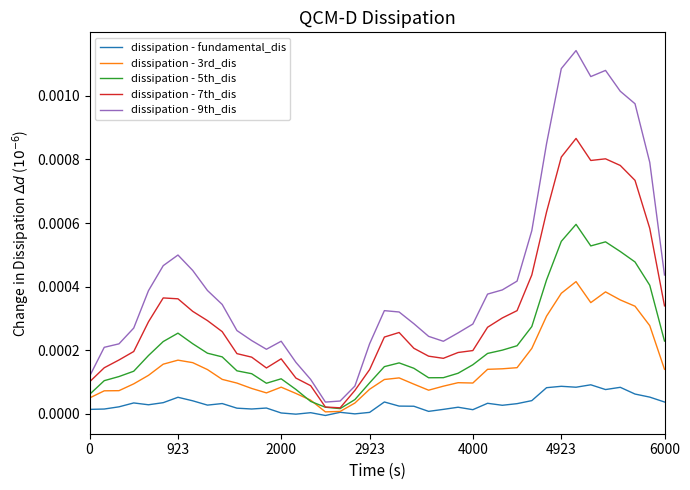

True or false: dissipation - fundamental_dis and dissipation - 9th_dis intersect in this chart.

False